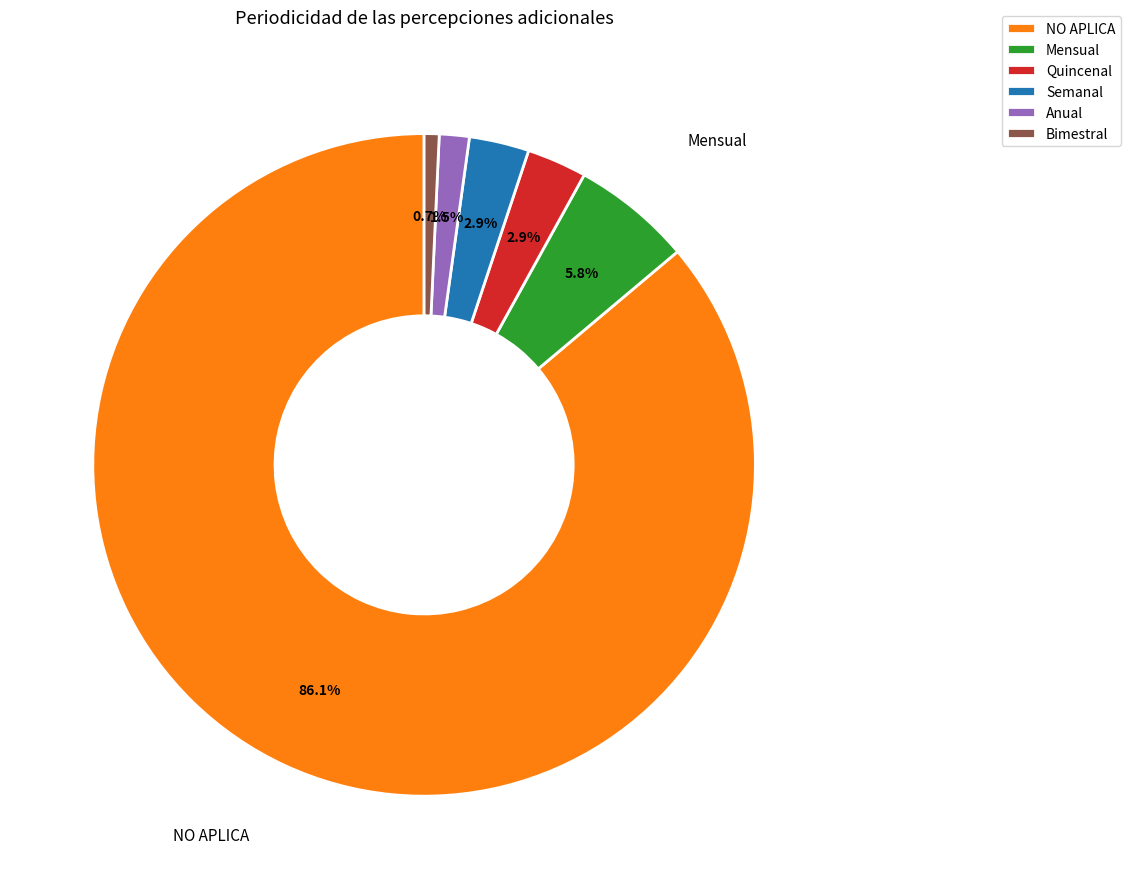

Which category has the smallest portion of the pie?

Bimestral